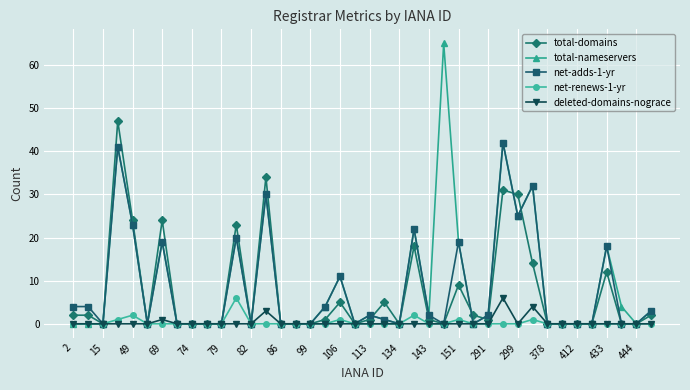

Count the number of categories in the chart.

40